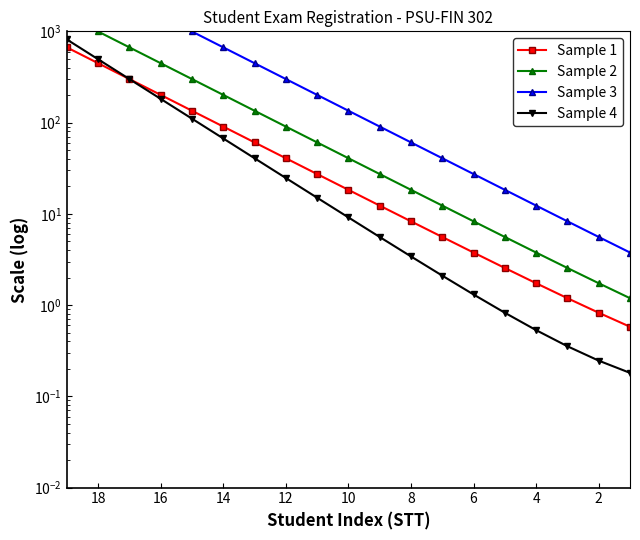

What is the difference between the maximum and second lowest values in the Sample 3 series?

4927.9